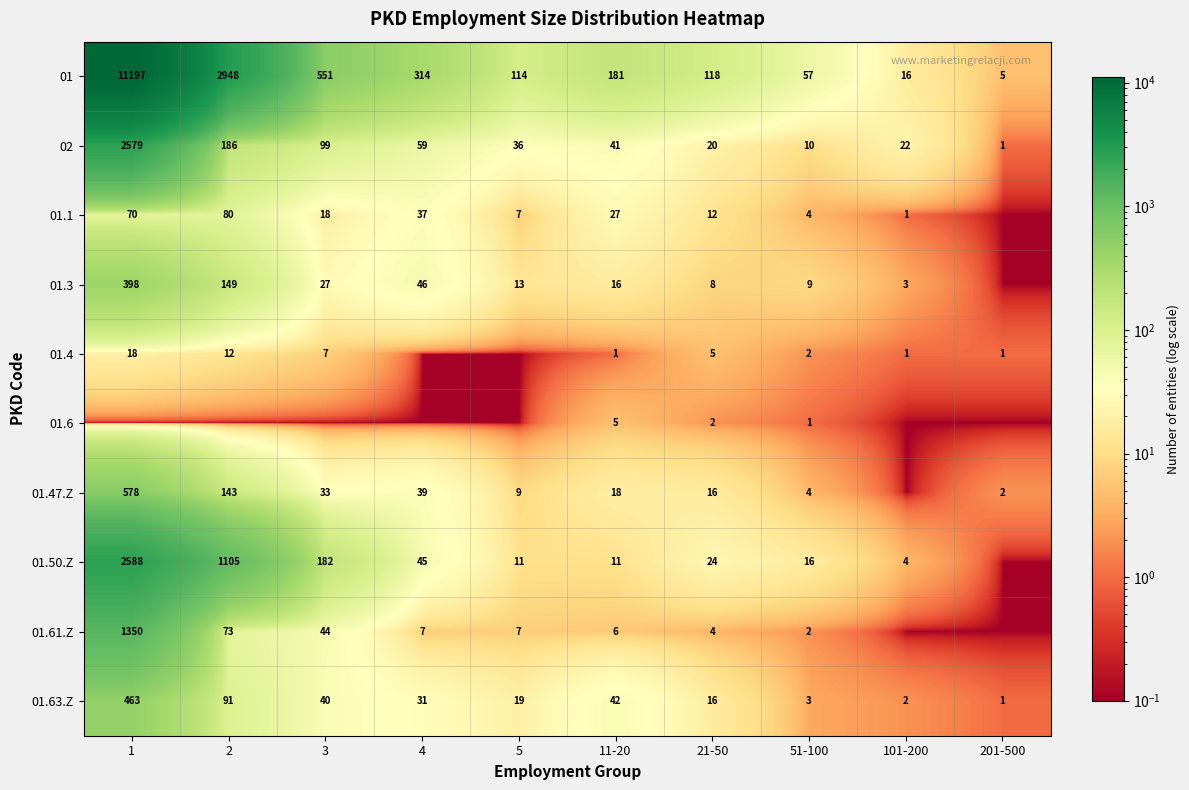

The value of 01.63.Z at 2 is 22.2. True or false?

False